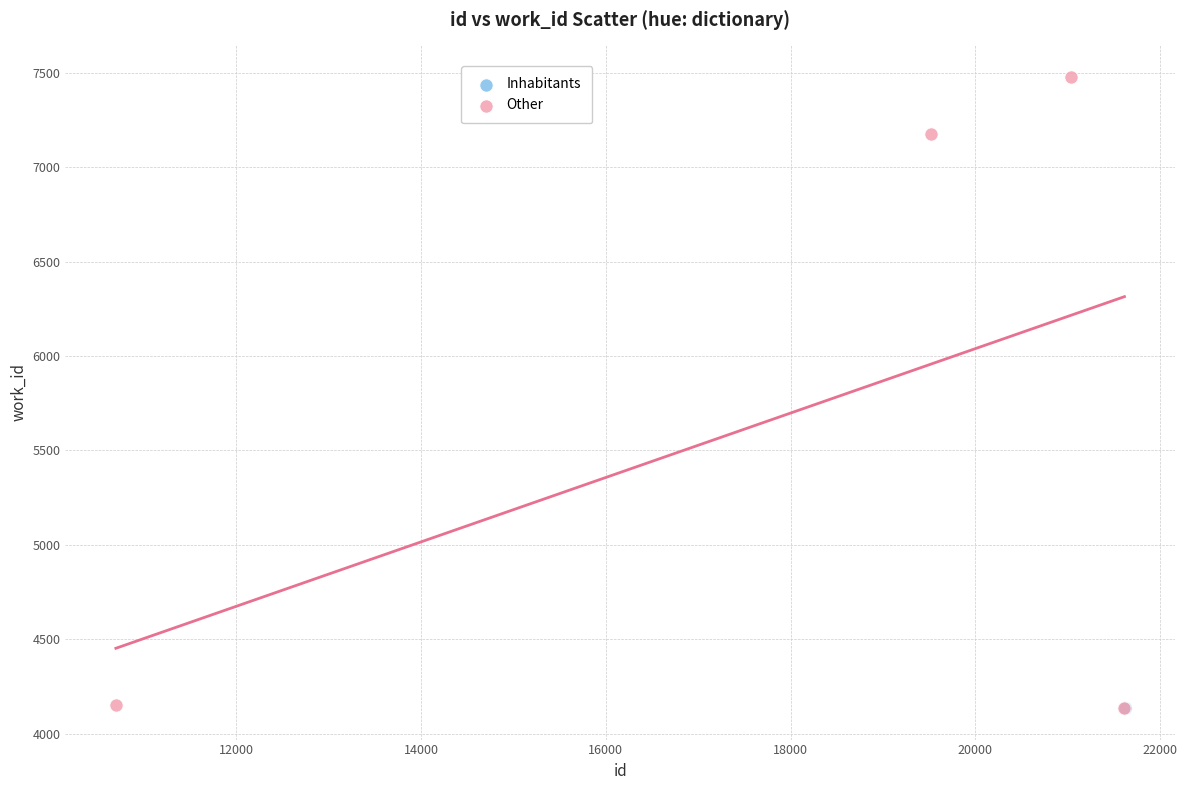

Which series contains the highest Y value?

Other